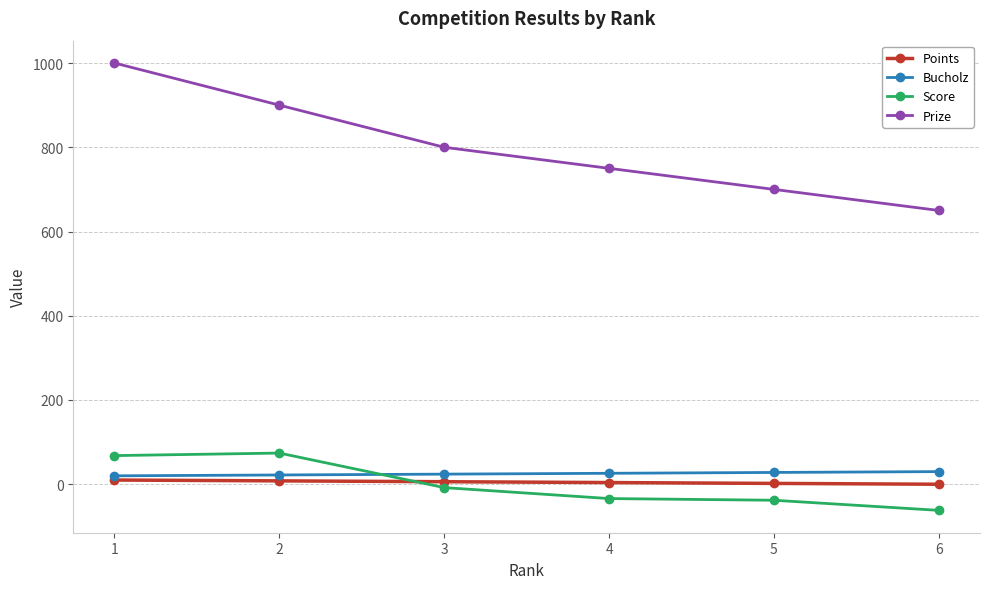

How many distinct data groups are displayed?

4